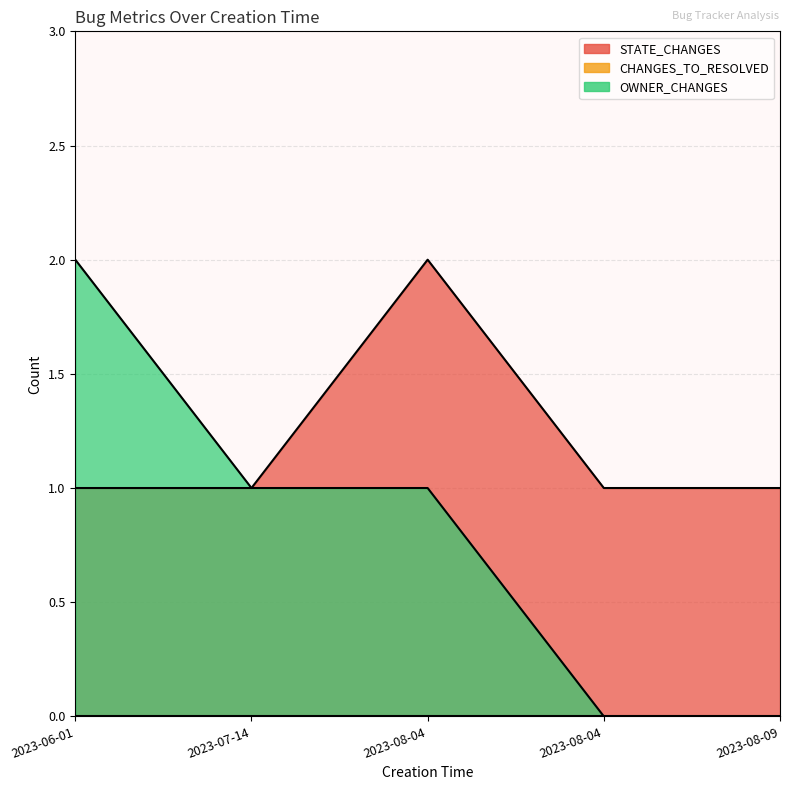

Does the chart have visible grid lines?

Yes